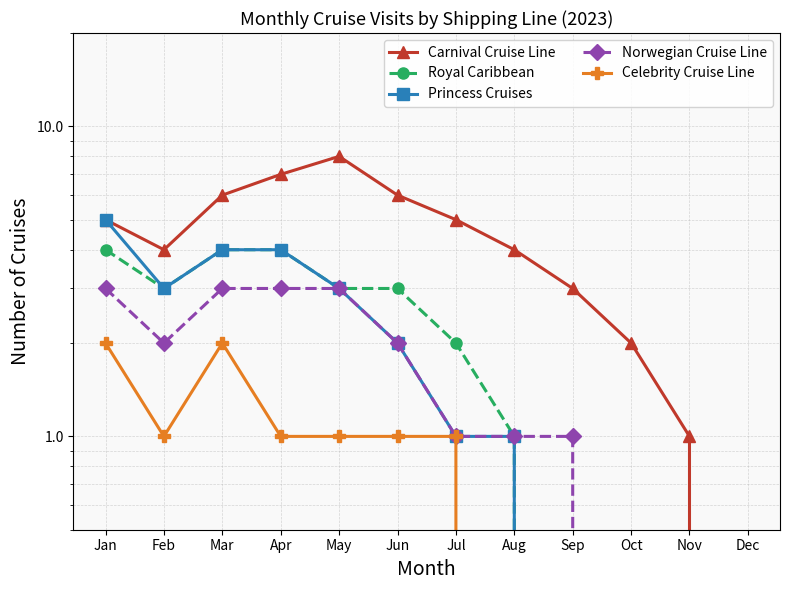

True or false: Carnival Cruise Line and Celebrity Cruise Line intersect in this chart.

False